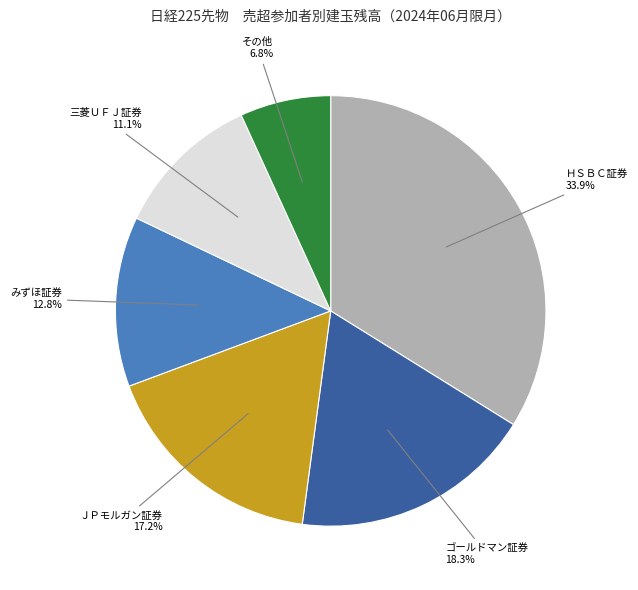

Count the number of slices in the pie.

6